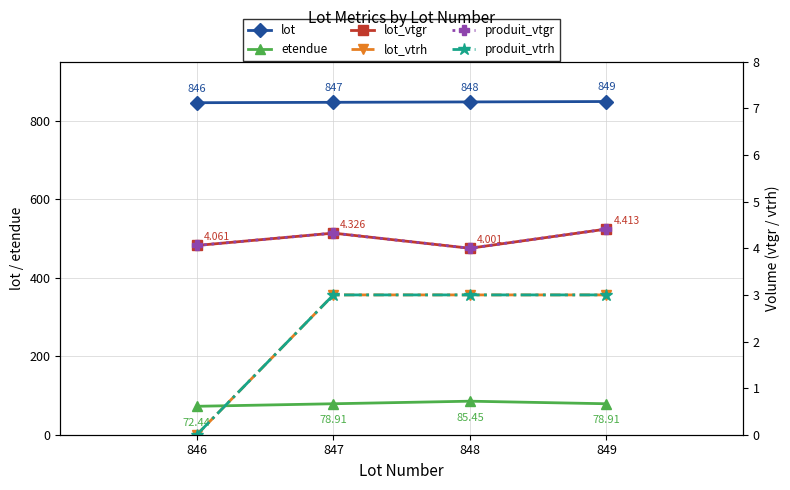

The produit_vtrh series shows 4.1 at 848. True or false?

False